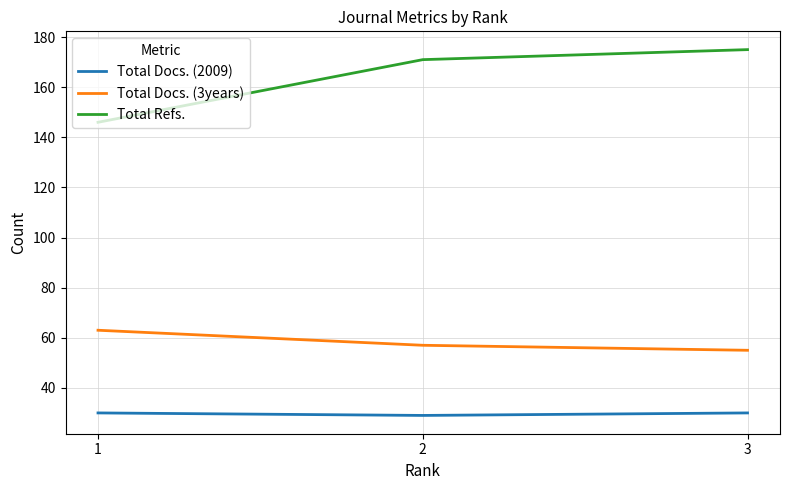

Which series has the widest spread of values?

Total Refs.